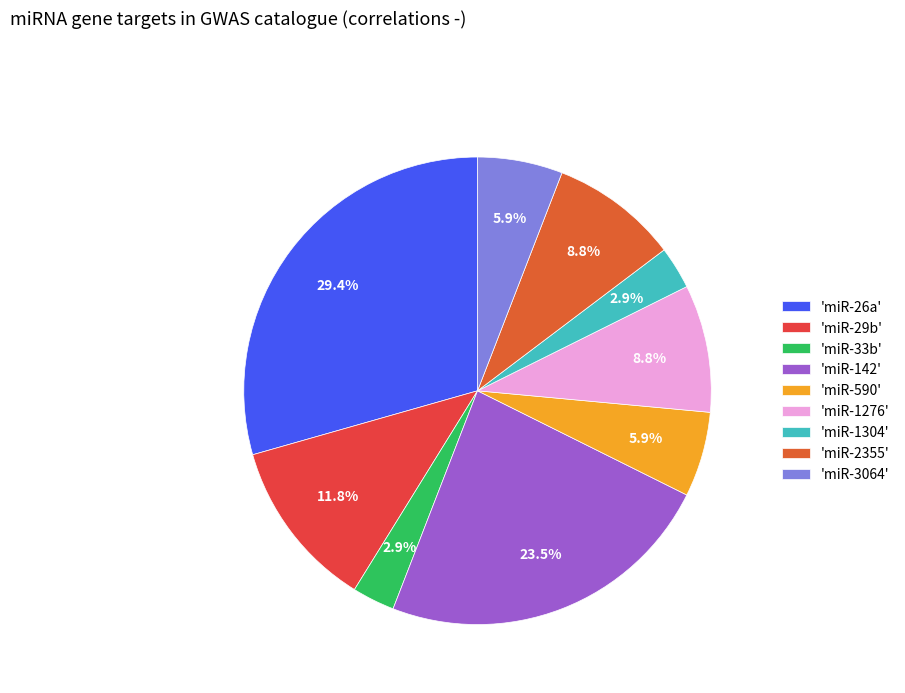

How many slices are in this pie chart?

9